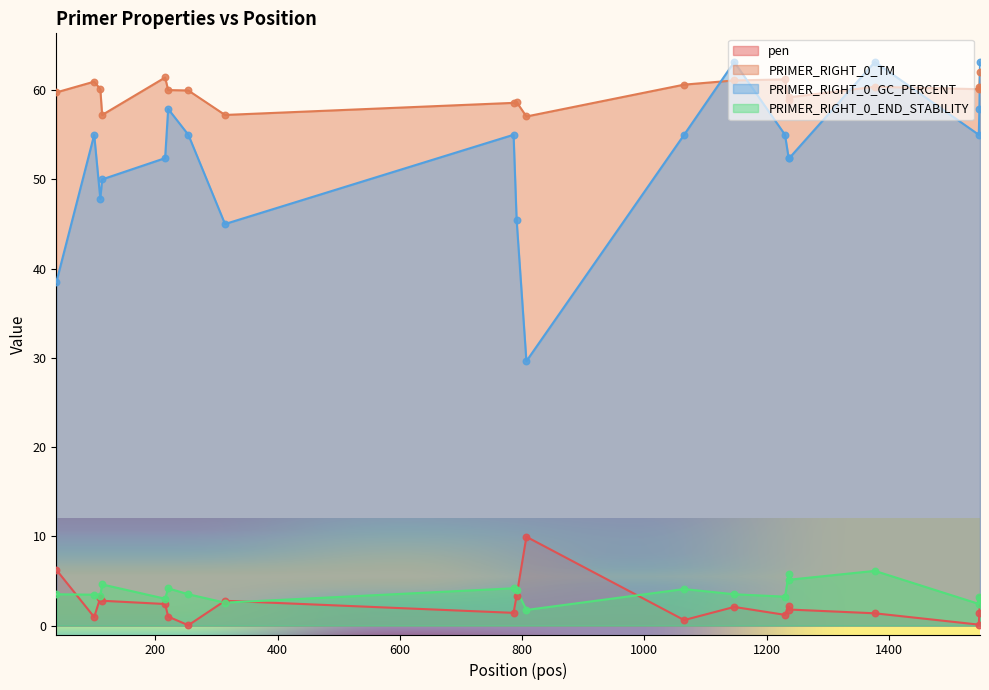

At how many categories does at least one series exceed 34?

20